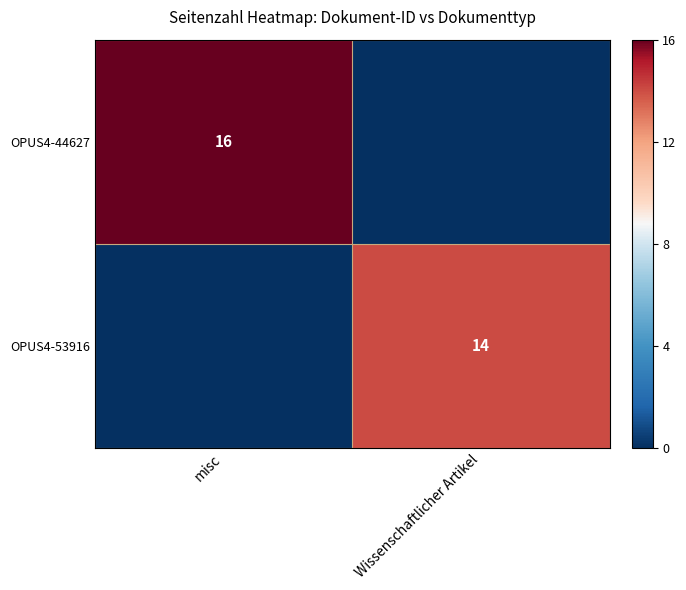

True or false: OPUS4-44627 has a value of 26 at misc.

False